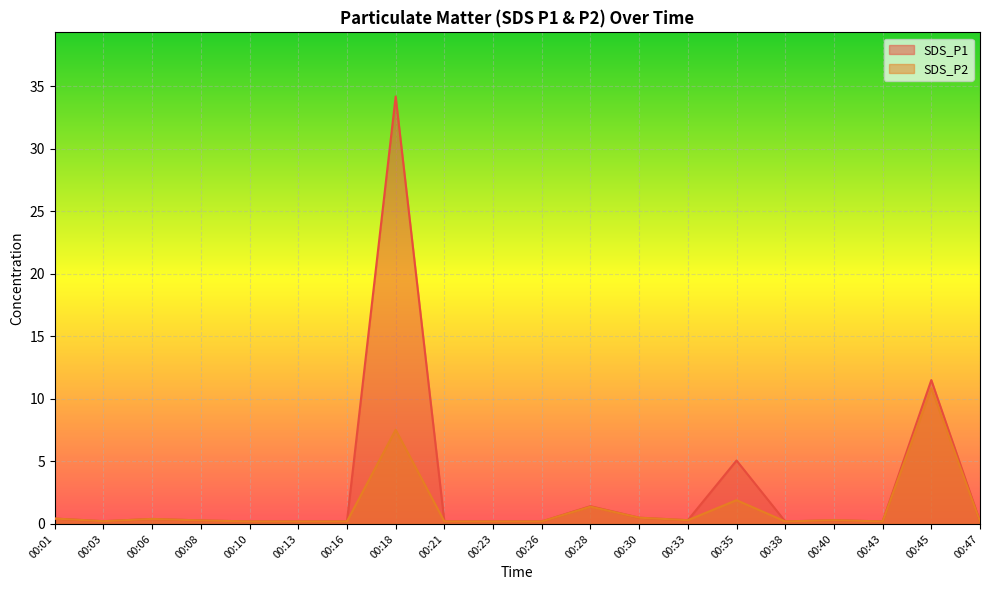

Where is SDS_P1 nearest to the value 17?

00:45